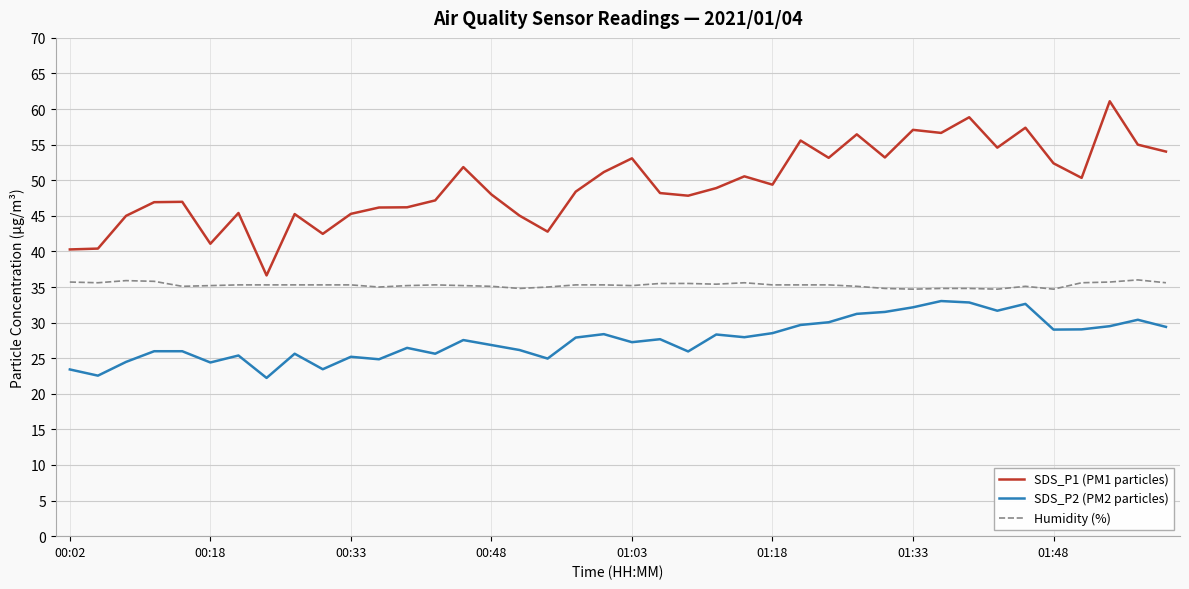

Which series has the largest total across all categories?

SDS_P1 (PM1 particles)